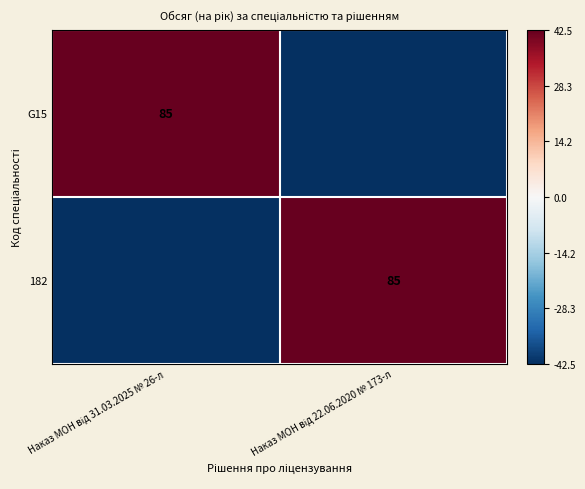

What is the difference between the G15 values at Наказ МОН від 31.03.2025 № 26-л and Наказ МОН від 22.06.2020 № 173-л?

85.0